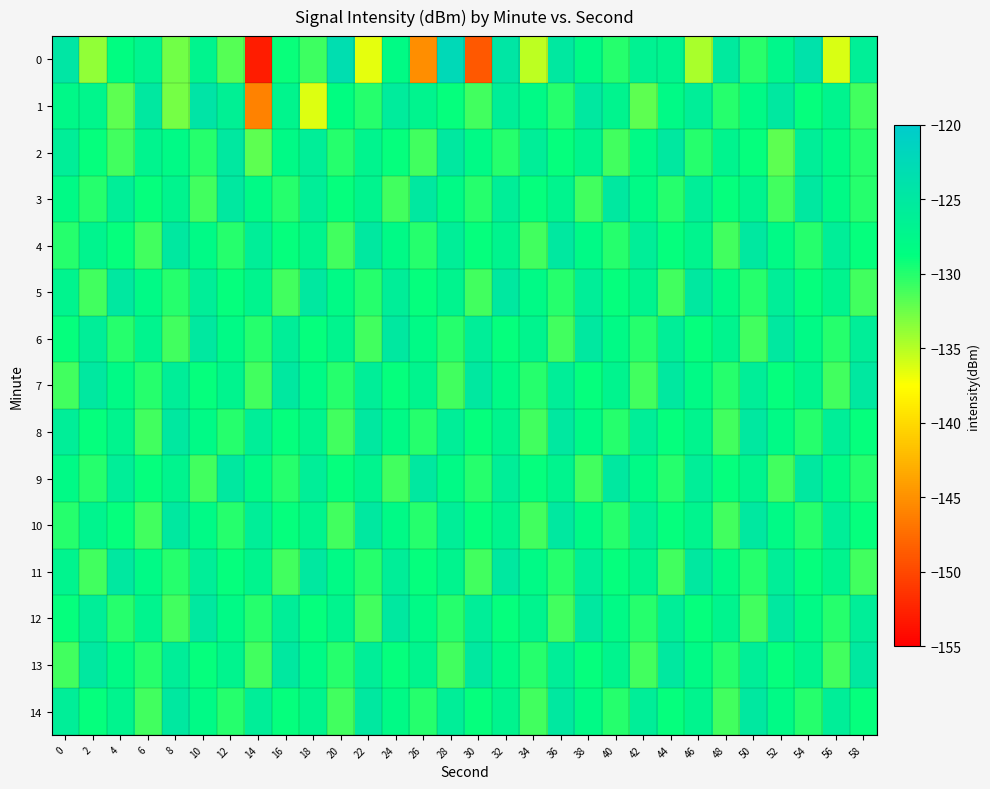

Reading left to right, what are all the values shown in this chart?

0: 0=-124.5	2=-133.7	4=-128.6	6=-126.8	8=-132.6	10=-127.0	12=-131.7	14=-153.1	16=-129.1	18=-130.9	20=-123.3	22=-136.6	24=-128.1	26=-145.2	28=-122.4	30=-148.9	32=-124.6	34=-135.2	36=-125.1	38=-128.0	40=-130.1	42=-126.6	44=-127.0	46=-134.6	48=-125.2	50=-130.1	52=-127.5	54=-123.9	56=-136.2	58=-126.1
1: 0=-127.8	2=-127.3	4=-131.9	6=-125.1	8=-132.8	10=-124.3	12=-126.4	14=-146.0	16=-127.2	18=-136.3	20=-128.5	22=-130.0	24=-125.5	26=-127.0	28=-129.0	30=-131.0	32=-126.0	34=-128.0	36=-130.0	38=-125.0	40=-127.0	42=-132.0	44=-128.0	46=-126.0	48=-130.0	50=-128.0	52=-125.0	54=-129.0	56=-127.0	58=-131.0
2: 0=-126.0	2=-129.0	4=-131.0	6=-127.0	8=-128.0	10=-130.0	12=-125.0	14=-132.0	16=-128.0	18=-126.0	20=-130.0	22=-127.0	24=-129.0	26=-131.0	28=-125.0	30=-128.0	32=-130.0	34=-126.0	36=-129.0	38=-127.0	40=-131.0	42=-128.0	44=-125.0	46=-130.0	48=-127.0	50=-129.0	52=-132.0	54=-126.0	56=-128.0	58=-130.0
3: 0=-128.0	2=-130.0	4=-126.0	6=-129.0	8=-127.0	10=-131.0	12=-125.0	14=-128.0	16=-130.0	18=-126.0	20=-129.0	22=-127.0	24=-131.0	26=-125.0	28=-128.0	30=-130.0	32=-126.0	34=-129.0	36=-127.0	38=-131.0	40=-125.0	42=-128.0	44=-130.0	46=-126.0	48=-129.0	50=-127.0	52=-131.0	54=-125.0	56=-128.0	58=-130.0
4: 0=-130.0	2=-127.0	4=-129.0	6=-131.0	8=-125.0	10=-128.0	12=-130.0	14=-126.0	16=-129.0	18=-127.0	20=-131.0	22=-125.0	24=-128.0	26=-130.0	28=-126.0	30=-129.0	32=-127.0	34=-131.0	36=-125.0	38=-128.0	40=-130.0	42=-126.0	44=-129.0	46=-127.0	48=-131.0	50=-125.0	52=-128.0	54=-130.0	56=-126.0	58=-129.0
5: 0=-127.0	2=-131.0	4=-125.0	6=-128.0	8=-130.0	10=-126.0	12=-129.0	14=-127.0	16=-131.0	18=-125.0	20=-128.0	22=-130.0	24=-126.0	26=-129.0	28=-127.0	30=-131.0	32=-125.0	34=-128.0	36=-130.0	38=-126.0	40=-129.0	42=-127.0	44=-131.0	46=-125.0	48=-128.0	50=-130.0	52=-126.0	54=-129.0	56=-127.0	58=-131.0
6: 0=-129.0	2=-126.0	4=-130.0	6=-127.0	8=-131.0	10=-125.0	12=-128.0	14=-130.0	16=-126.0	18=-129.0	20=-127.0	22=-131.0	24=-125.0	26=-128.0	28=-130.0	30=-126.0	32=-129.0	34=-127.0	36=-131.0	38=-125.0	40=-128.0	42=-130.0	44=-126.0	46=-129.0	48=-127.0	50=-131.0	52=-125.0	54=-128.0	56=-130.0	58=-126.0
7: 0=-131.0	2=-125.0	4=-128.0	6=-130.0	8=-126.0	10=-129.0	12=-127.0	14=-131.0	16=-125.0	18=-128.0	20=-130.0	22=-126.0	24=-129.0	26=-127.0	28=-131.0	30=-125.0	32=-128.0	34=-130.0	36=-126.0	38=-129.0	40=-127.0	42=-131.0	44=-125.0	46=-128.0	48=-130.0	50=-126.0	52=-129.0	54=-127.0	56=-131.0	58=-125.0
8: 0=-126.0	2=-129.0	4=-127.0	6=-131.0	8=-125.0	10=-128.0	12=-130.0	14=-126.0	16=-129.0	18=-127.0	20=-131.0	22=-125.0	24=-128.0	26=-130.0	28=-126.0	30=-129.0	32=-127.0	34=-131.0	36=-125.0	38=-128.0	40=-130.0	42=-126.0	44=-129.0	46=-127.0	48=-131.0	50=-125.0	52=-128.0	54=-130.0	56=-126.0	58=-129.0
9: 0=-128.0	2=-130.0	4=-126.0	6=-129.0	8=-127.0	10=-131.0	12=-125.0	14=-128.0	16=-130.0	18=-126.0	20=-129.0	22=-127.0	24=-131.0	26=-125.0	28=-128.0	30=-130.0	32=-126.0	34=-129.0	36=-127.0	38=-131.0	40=-125.0	42=-128.0	44=-130.0	46=-126.0	48=-129.0	50=-127.0	52=-131.0	54=-125.0	56=-128.0	58=-130.0
10: 0=-130.0	2=-127.0	4=-129.0	6=-131.0	8=-125.0	10=-128.0	12=-130.0	14=-126.0	16=-129.0	18=-127.0	20=-131.0	22=-125.0	24=-128.0	26=-130.0	28=-126.0	30=-129.0	32=-127.0	34=-131.0	36=-125.0	38=-128.0	40=-130.0	42=-126.0	44=-129.0	46=-127.0	48=-131.0	50=-125.0	52=-128.0	54=-130.0	56=-126.0	58=-129.0
11: 0=-127.0	2=-131.0	4=-125.0	6=-128.0	8=-130.0	10=-126.0	12=-129.0	14=-127.0	16=-131.0	18=-125.0	20=-128.0	22=-130.0	24=-126.0	26=-129.0	28=-127.0	30=-131.0	32=-125.0	34=-128.0	36=-130.0	38=-126.0	40=-129.0	42=-127.0	44=-131.0	46=-125.0	48=-128.0	50=-130.0	52=-126.0	54=-129.0	56=-127.0	58=-131.0
12: 0=-129.0	2=-126.0	4=-130.0	6=-127.0	8=-131.0	10=-125.0	12=-128.0	14=-130.0	16=-126.0	18=-129.0	20=-127.0	22=-131.0	24=-125.0	26=-128.0	28=-130.0	30=-126.0	32=-129.0	34=-127.0	36=-131.0	38=-125.0	40=-128.0	42=-130.0	44=-126.0	46=-129.0	48=-127.0	50=-131.0	52=-125.0	54=-128.0	56=-130.0	58=-126.0
13: 0=-131.0	2=-125.0	4=-128.0	6=-130.0	8=-126.0	10=-129.0	12=-127.0	14=-131.0	16=-125.0	18=-128.0	20=-130.0	22=-126.0	24=-129.0	26=-127.0	28=-131.0	30=-125.0	32=-128.0	34=-130.0	36=-126.0	38=-129.0	40=-127.0	42=-131.0	44=-125.0	46=-128.0	48=-130.0	50=-126.0	52=-129.0	54=-127.0	56=-131.0	58=-125.0
14: 0=-126.0	2=-129.0	4=-127.0	6=-131.0	8=-125.0	10=-128.0	12=-130.0	14=-126.0	16=-129.0	18=-127.0	20=-131.0	22=-125.0	24=-128.0	26=-130.0	28=-126.0	30=-129.0	32=-127.0	34=-131.0	36=-125.0	38=-128.0	40=-130.0	42=-126.0	44=-129.0	46=-127.0	48=-131.0	50=-125.0	52=-128.0	54=-130.0	56=-126.0	58=-129.0